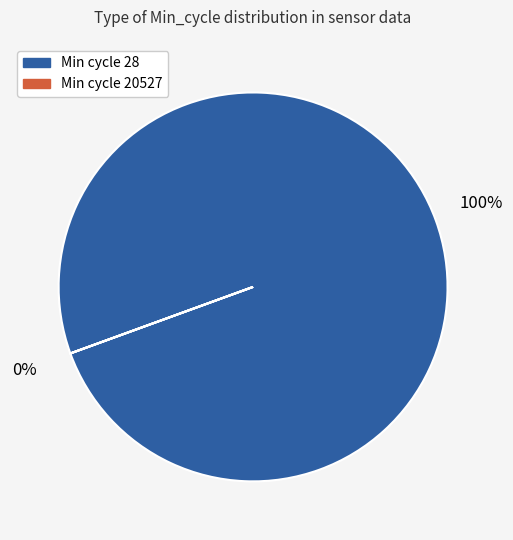

Which slice is the smallest?

Min_cycle=20527